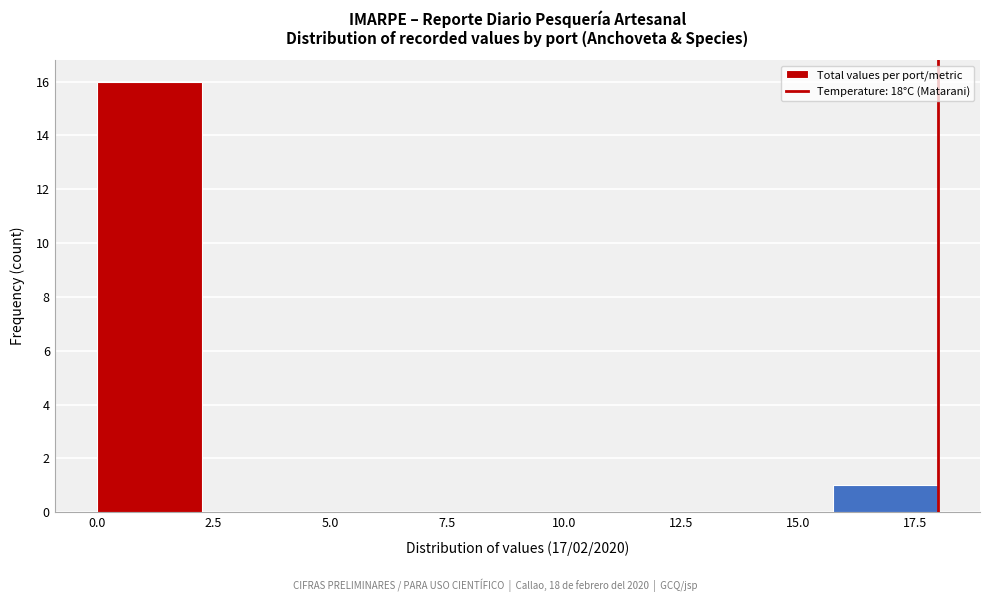

What is the height of the bar covering 0.00 to 2.25 on the x-axis? Neither the bar edges nor the heights are printed on the chart, so give them approximately, as read against the axes.

16